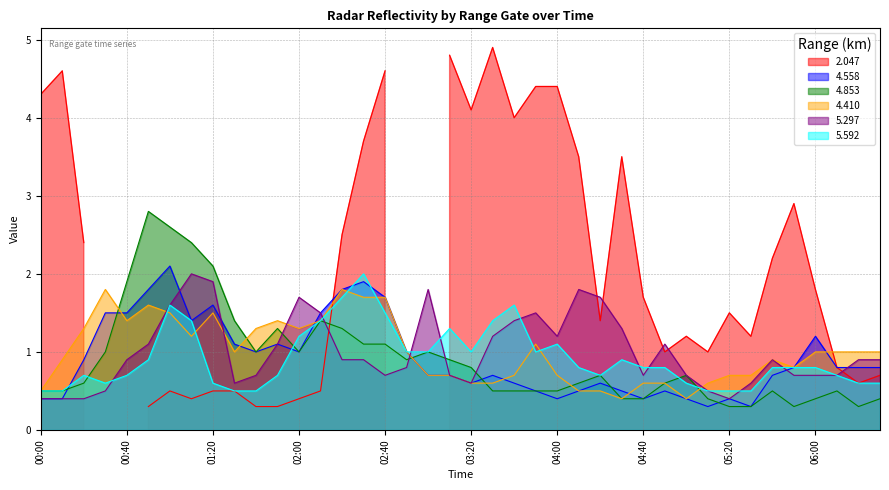

True or false: 4.558 has a value of 1.6 at 02:00.

False